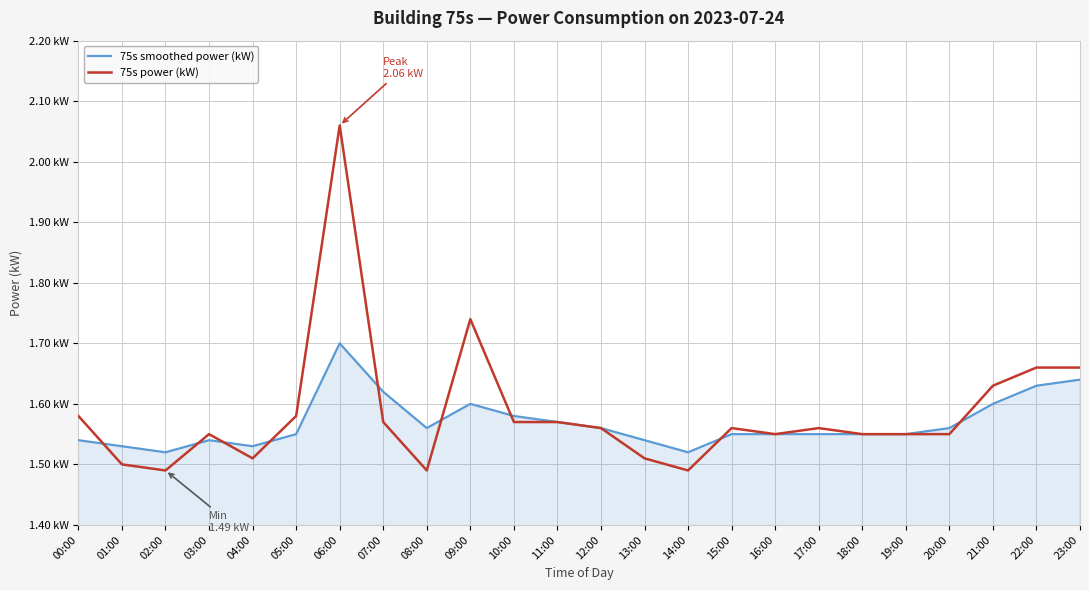

Which category has the highest value across all series?

06:00